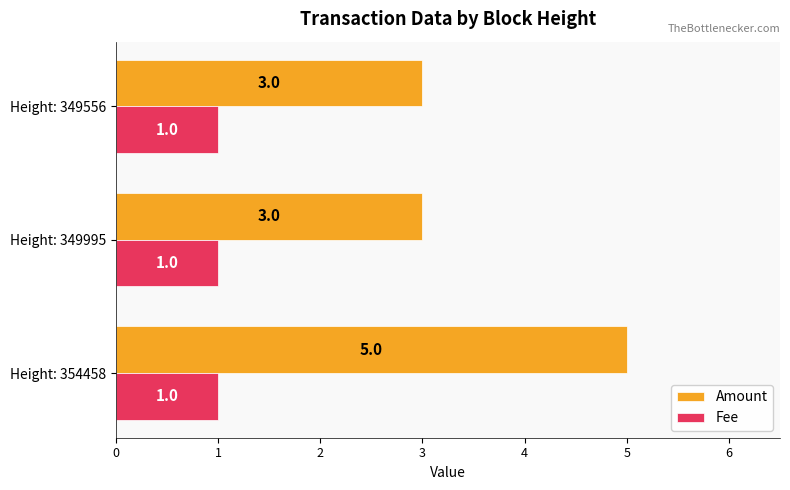

What is the minimum value shown in the chart?

1